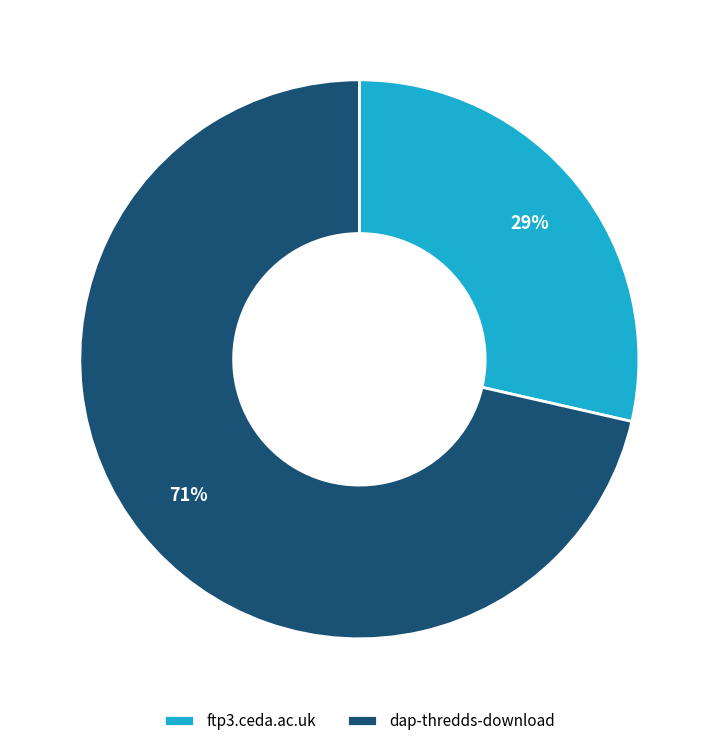

Is there any slice that represents more than half of the pie?

Yes